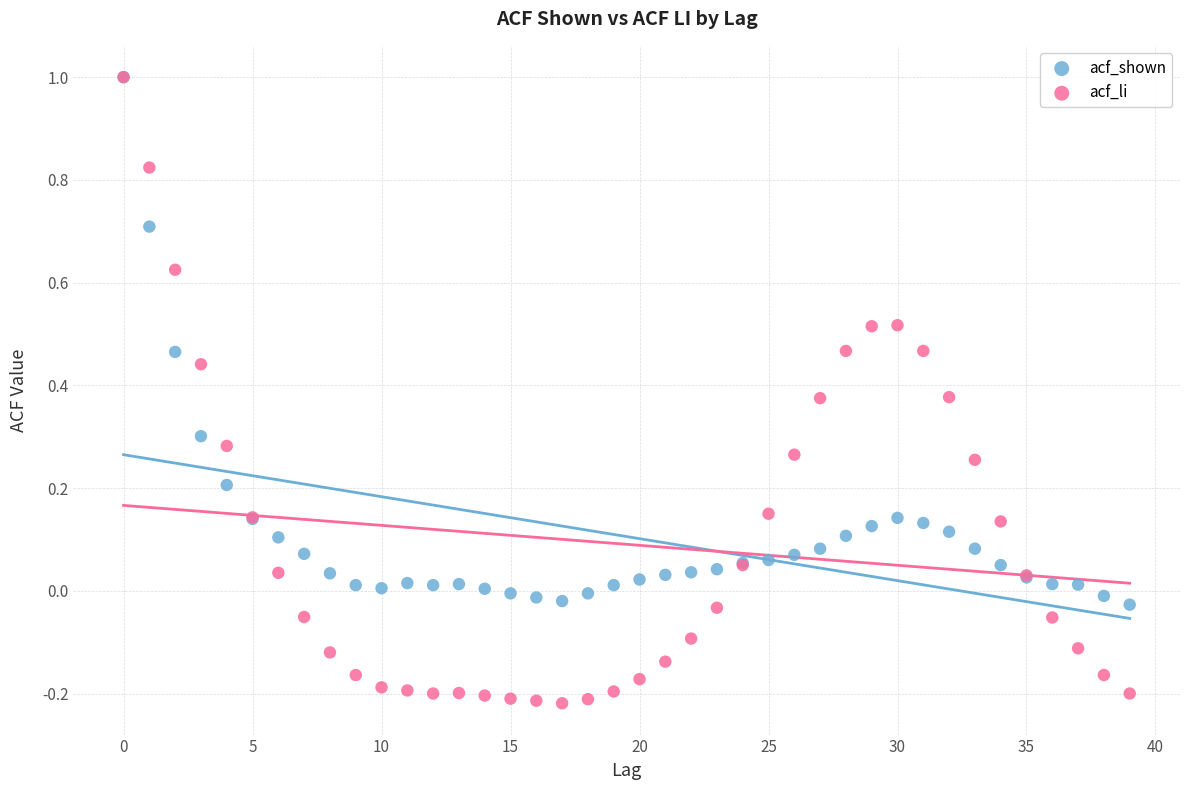

Which series contains the lowest Y value?

acf_li